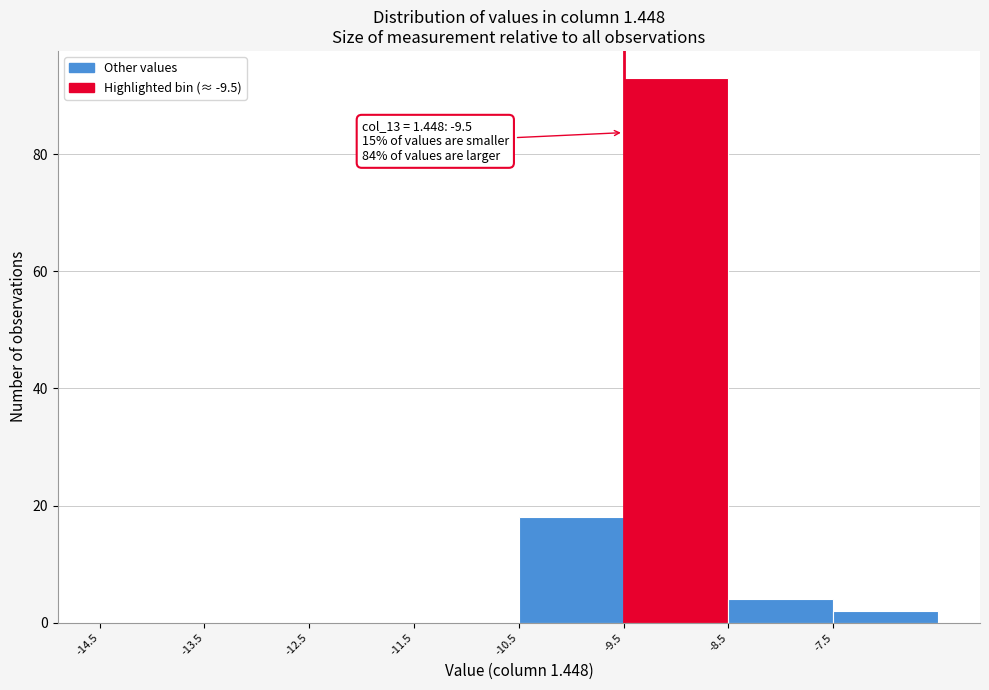

Which range on the x-axis has the tallest bar?

-9.5 to -8.5